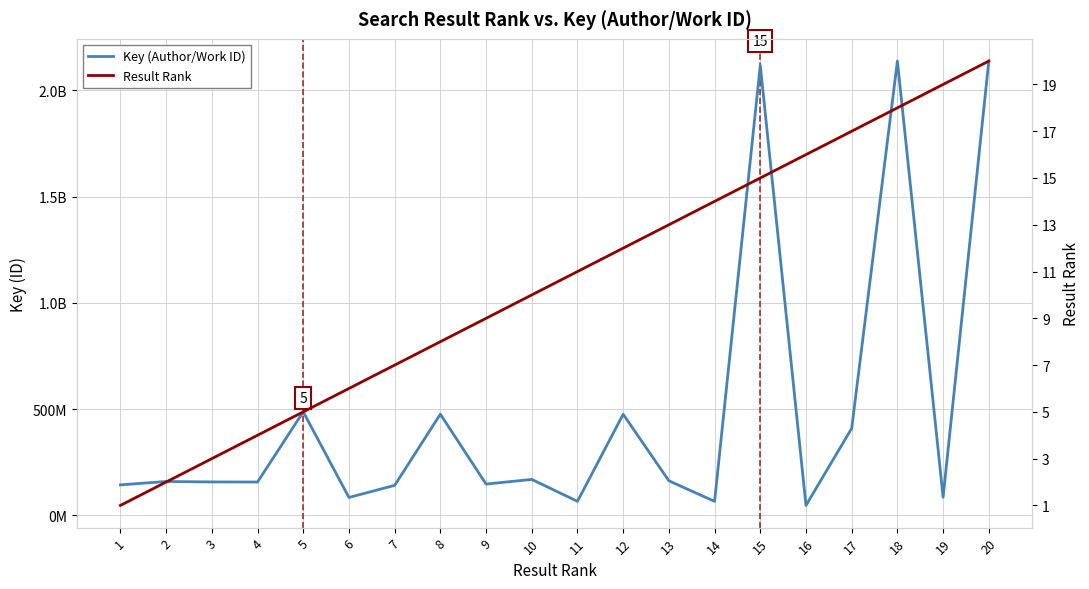

At which label does Key (Author/Work ID) reach its minimum?

16